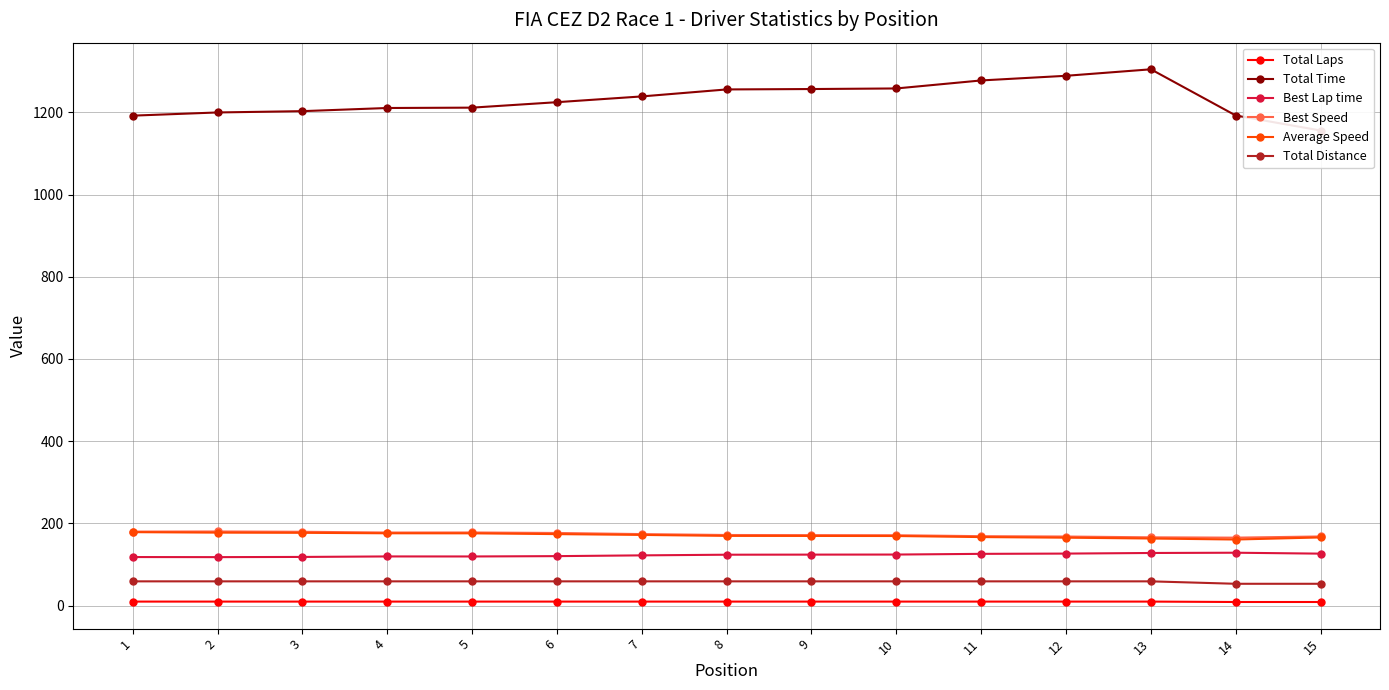

What is the total value across all series at 15?

1679.0